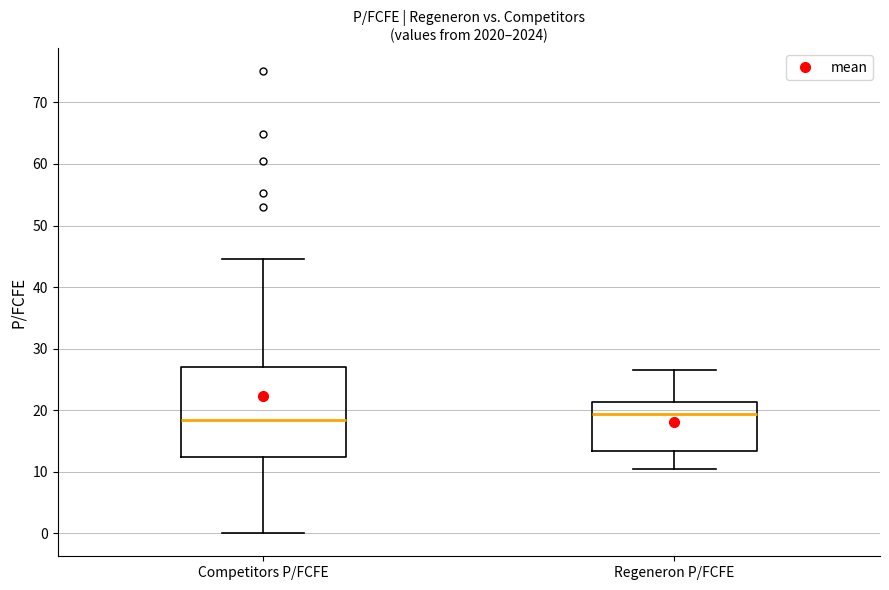

Reading left to right, read every box against the y-axis: the position of its median line, the range the box covers, and the ends of its whiskers. The values are not printed on the chart, so give them approximately, as read against the axis.

Competitors P/FCFE: median 18, box 12 to 27, whiskers 0 to 45
Regeneron P/FCFE: median 19, box 13 to 21, whiskers 10 to 27